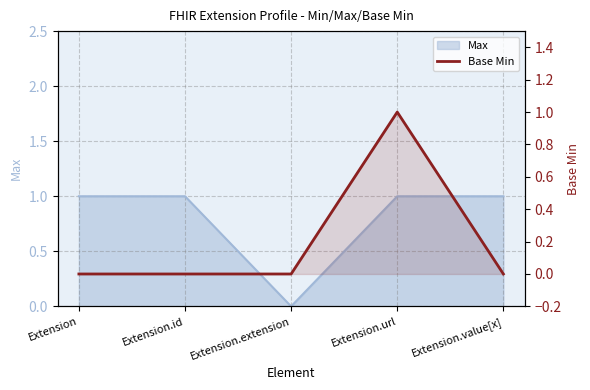

The chart shows a value of 0 at Extension.value[x]. True or false?

False